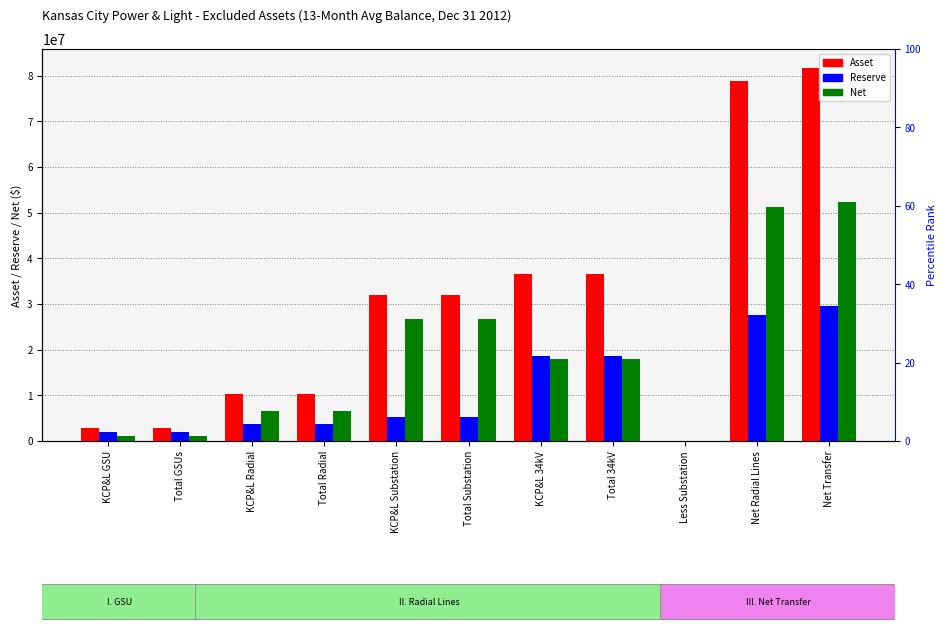

How many data points does each series have?

11